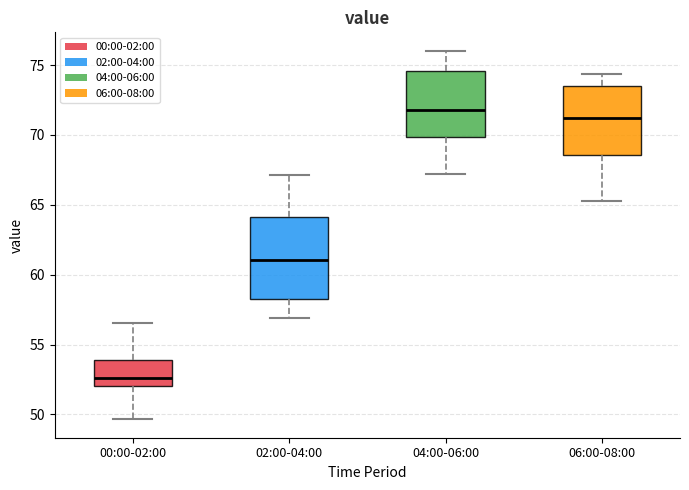

Reading left to right, read every box against the y-axis: the position of its median line, the range the box covers, and the ends of its whiskers. The values are not printed on the chart, so give them approximately, as read against the axis.

00:00-02:00: median 52.5, box 52.0 to 54.0, whiskers 49.5 to 56.5
02:00-04:00: median 61.0, box 58.0 to 64.0, whiskers 57.0 to 67.0
04:00-06:00: median 72.0, box 70.0 to 74.5, whiskers 67.0 to 76.0
06:00-08:00: median 71.0, box 68.5 to 73.5, whiskers 65.5 to 74.5